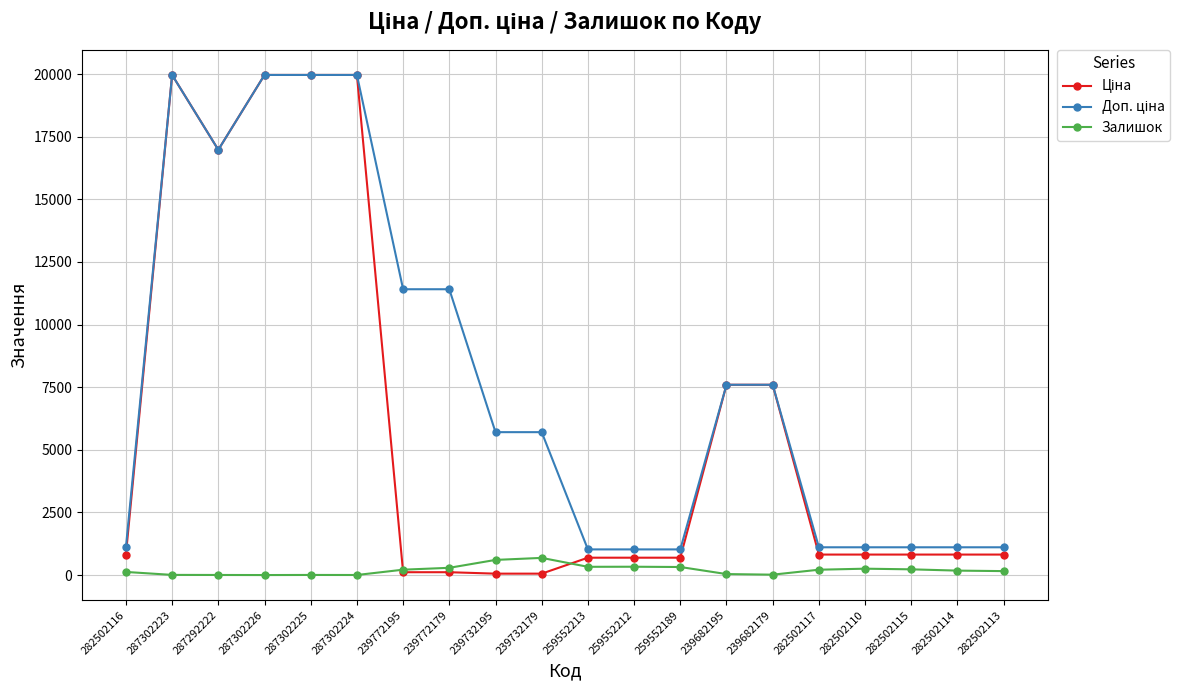

True or false: Залишок has a value of 5.0 at 287302225.

True